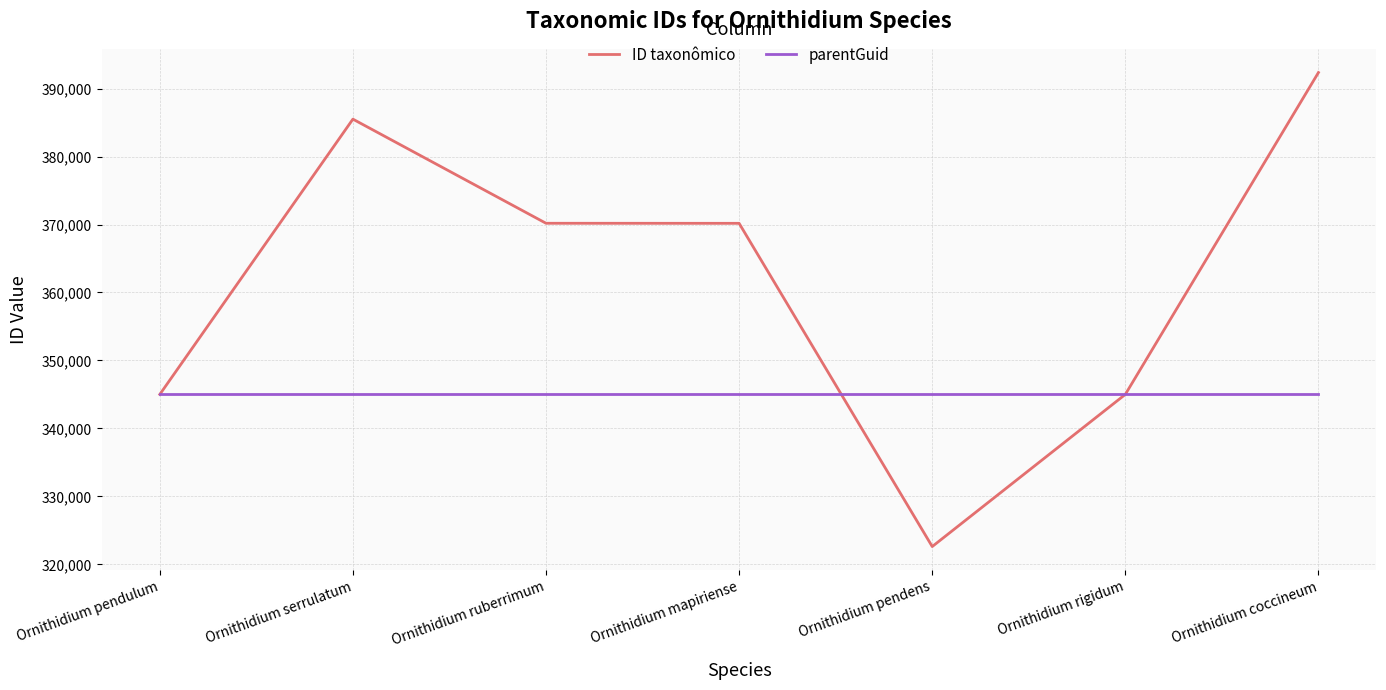

The ID taxonômico series shows 385504 at Ornithidium serrulatum. True or false?

True